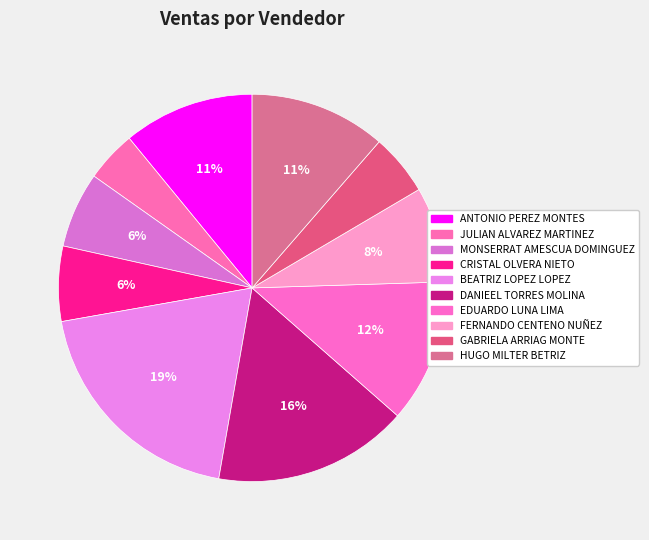

Does CRISTAL OLVERA NIETO represent more than half of the total?

No